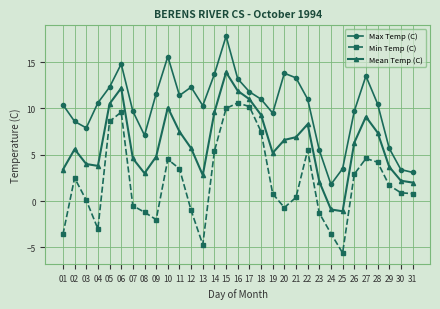

What is the difference between the highest and lowest values at 08?

8.3